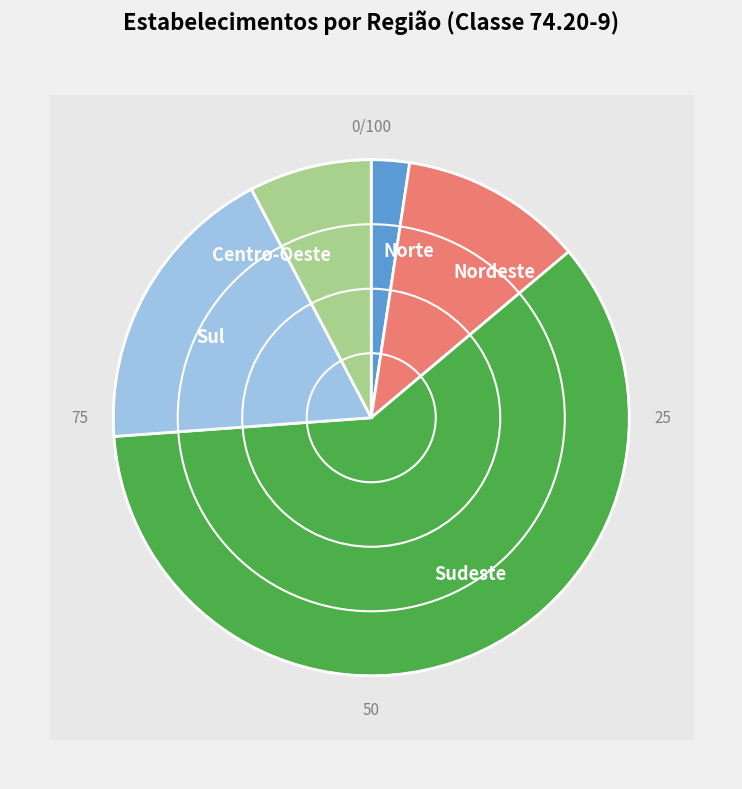

To the nearest percent, what is the difference between the Norte and Centro-Oeste slice percentages?

5%